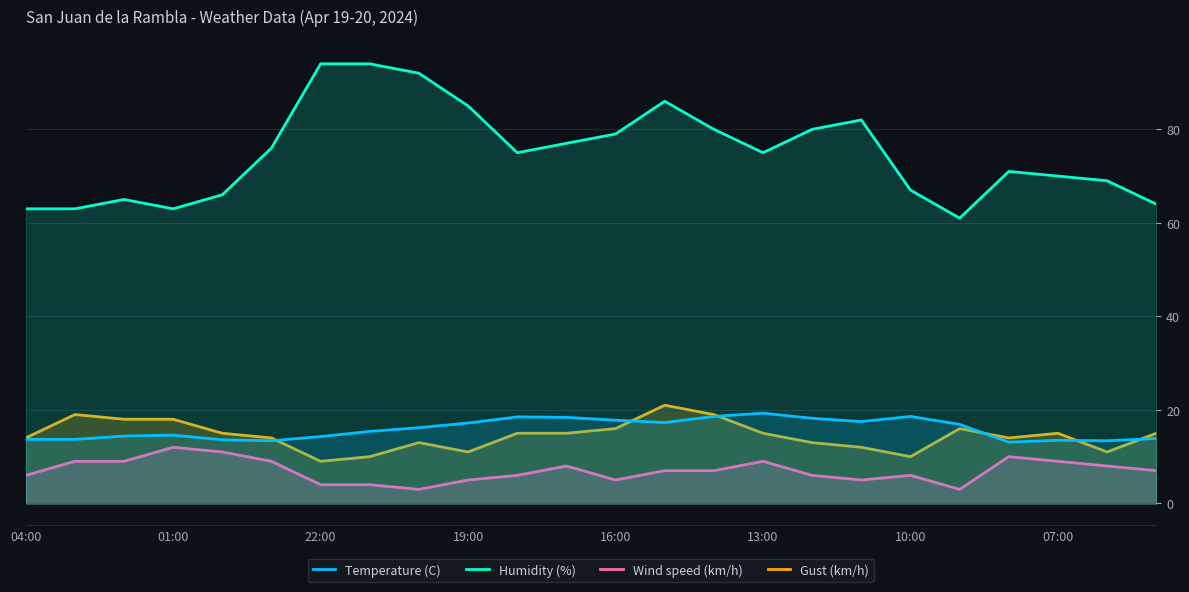

Does the chart display data point markers on the line(s)?

No